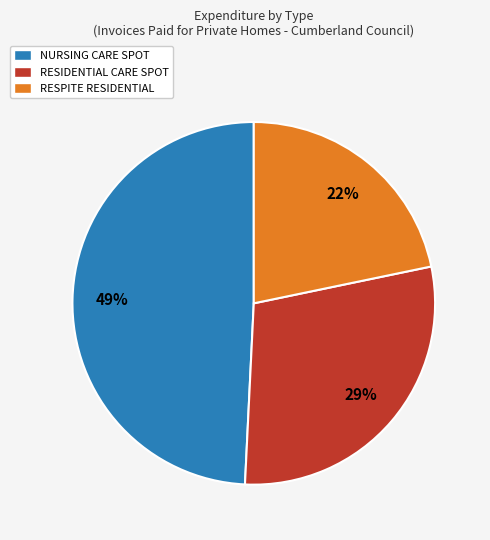

Between NURSING CARE SPOT and RESPITE RESIDENTIAL, which is larger?

NURSING CARE SPOT